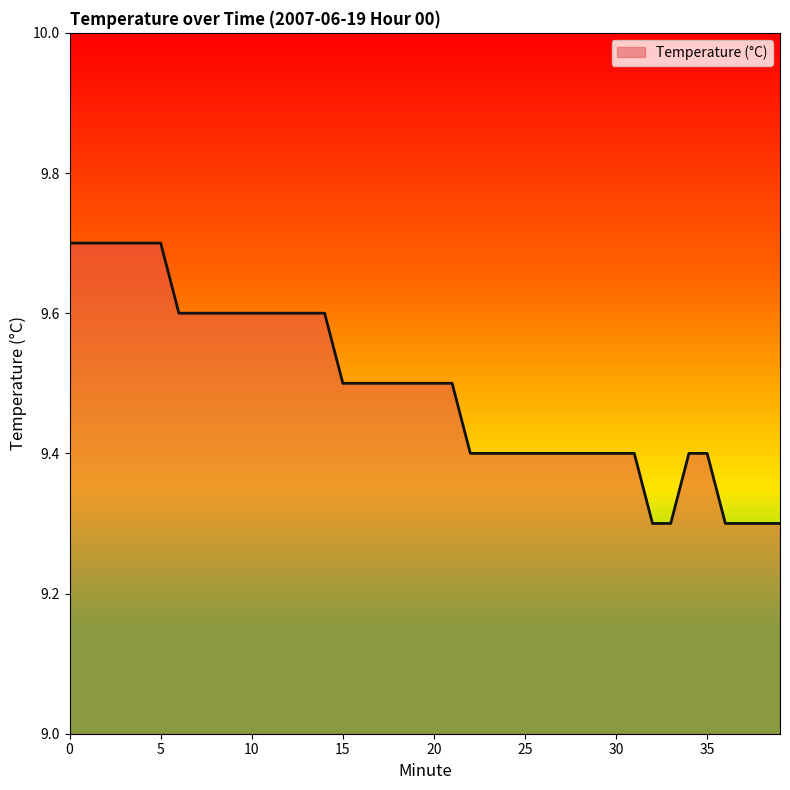

Reading right to left, transcribe all the data shown in this chart.

9.3	9.3	9.3	9.3	9.4	9.4	9.3	9.3	9.4	9.4	9.4	9.4	9.4	9.4	9.4	9.4	9.4	9.4	9.5	9.5	9.5	9.5	9.5	9.5	9.5	9.6	9.6	9.6	9.6	9.6	9.6	9.6	9.6	9.6	9.7	9.7	9.7	9.7	9.7	9.7